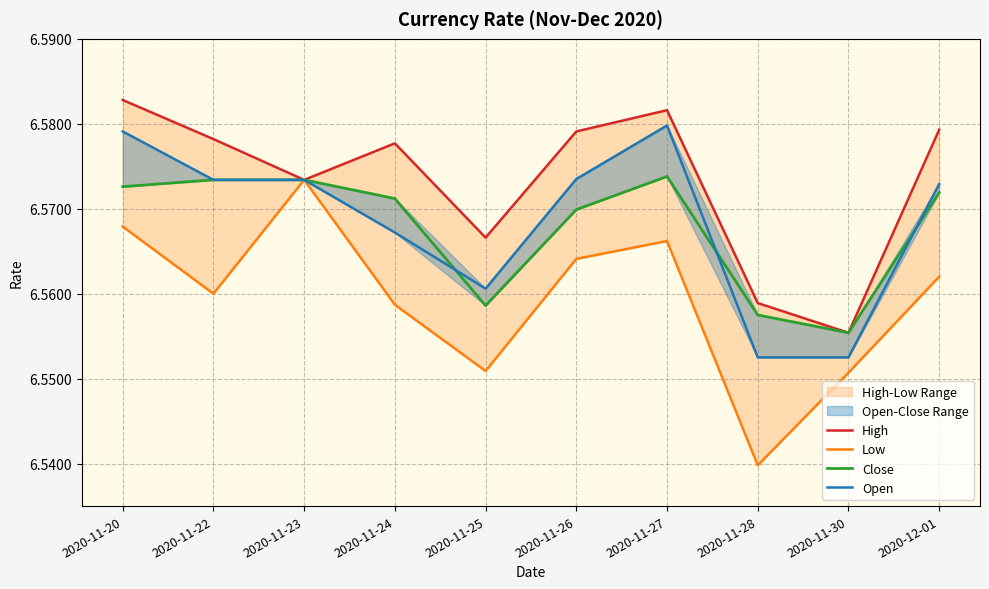

Which series changed the most between 2020-11-22 and 2020-11-26?

Low